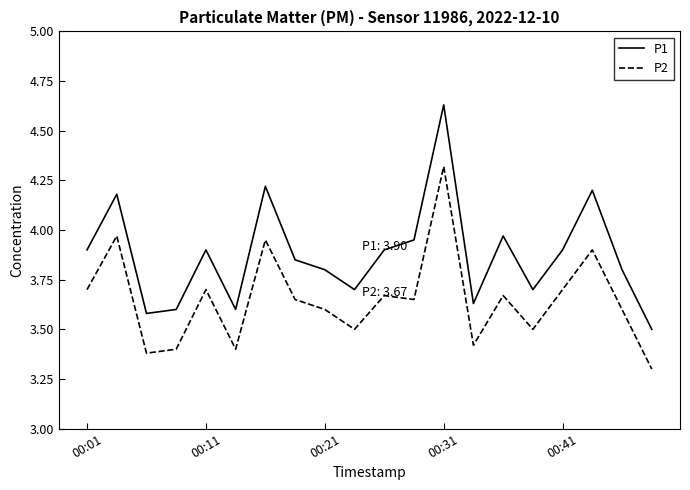

Which series has the largest range (max minus min)?

P1